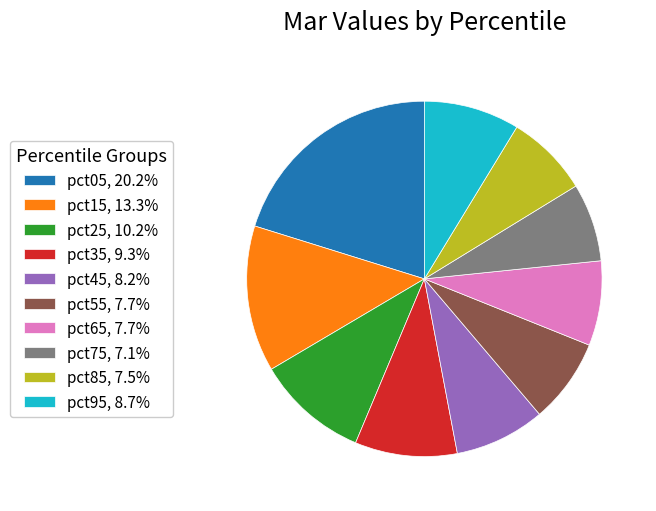

Does any single category account for the majority?

No